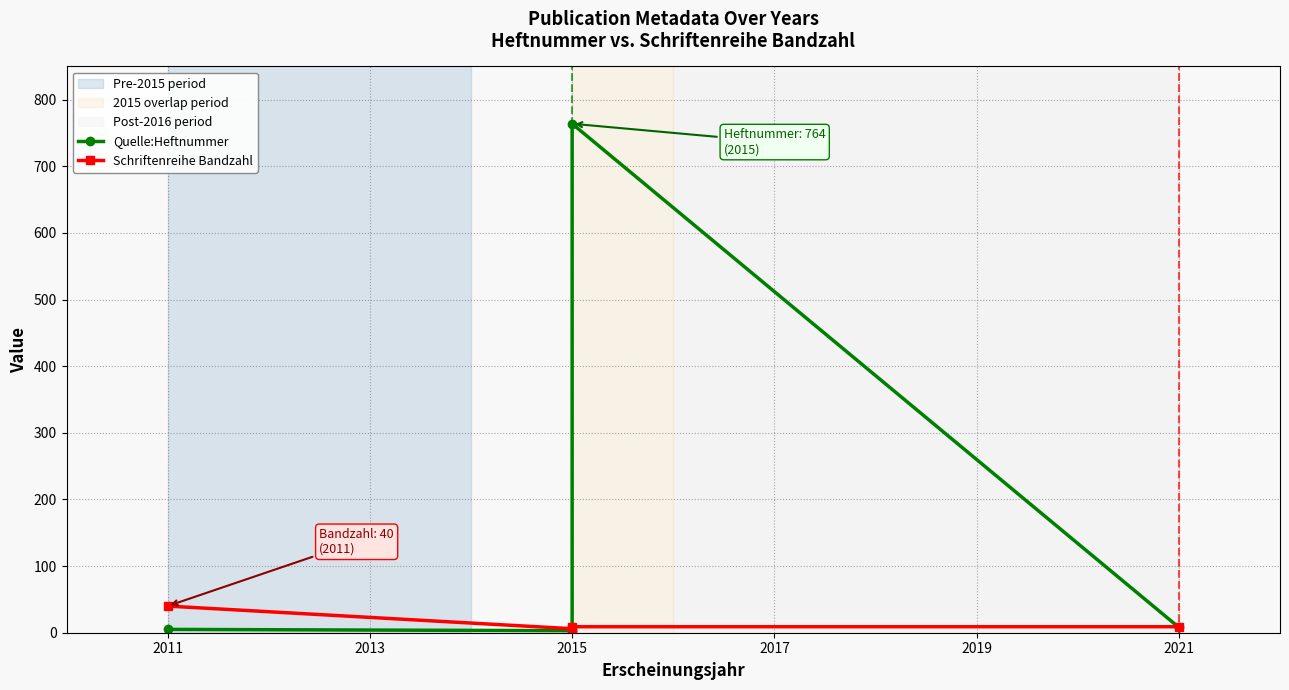

What is the highest value of the Quelle:Heftnummer series?

764